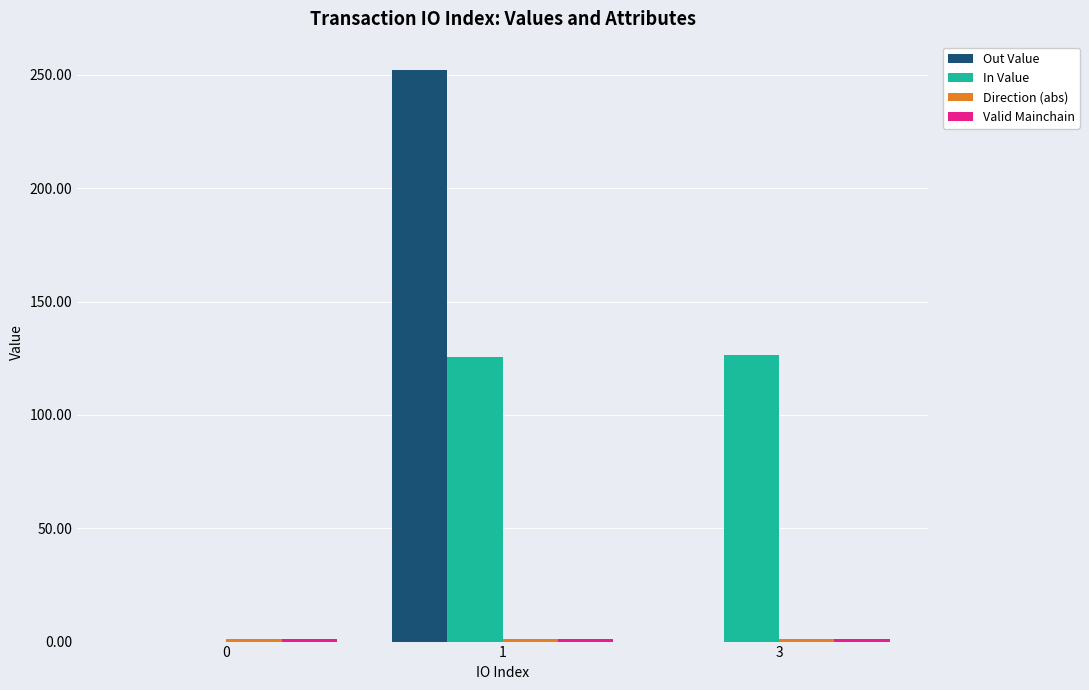

What is the sum of all In Value values?

252.0